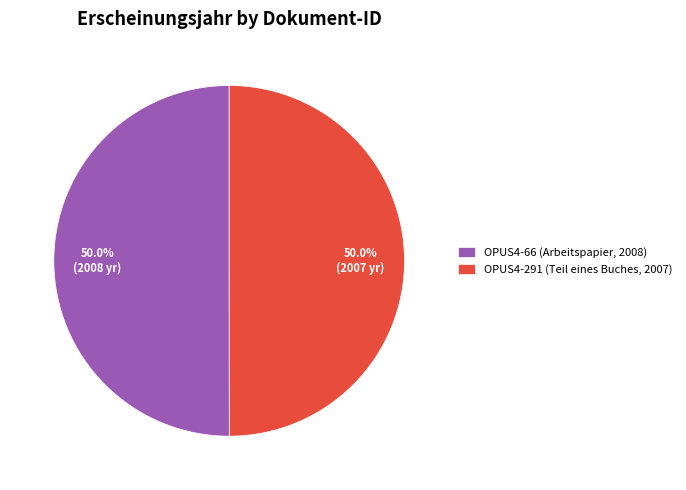

Count the number of slices in the pie.

2